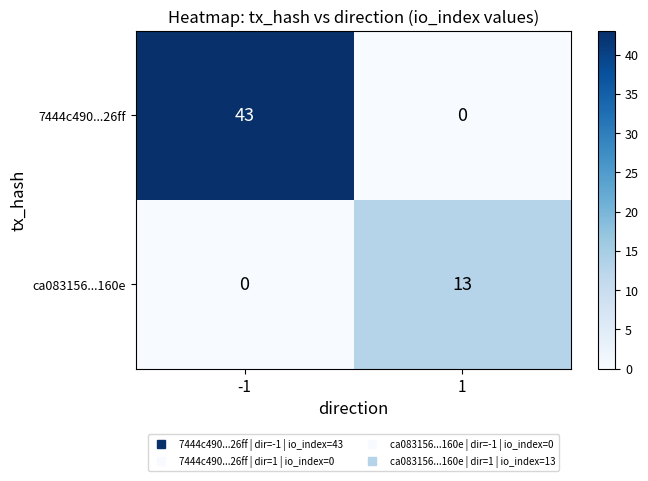

What is the difference between the highest and lowest values at 1?

13